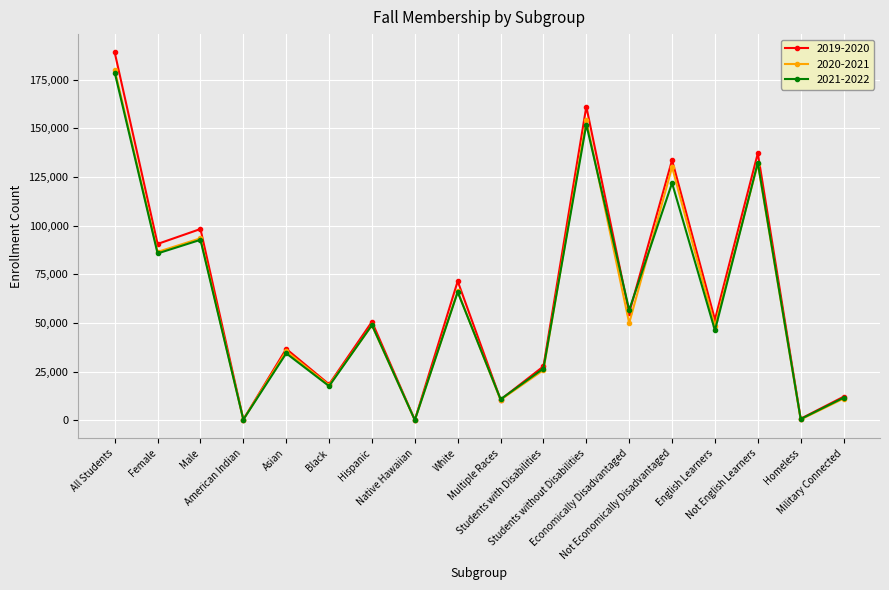

True or false: 2020-2021 has more than 1 interior local peaks.

True